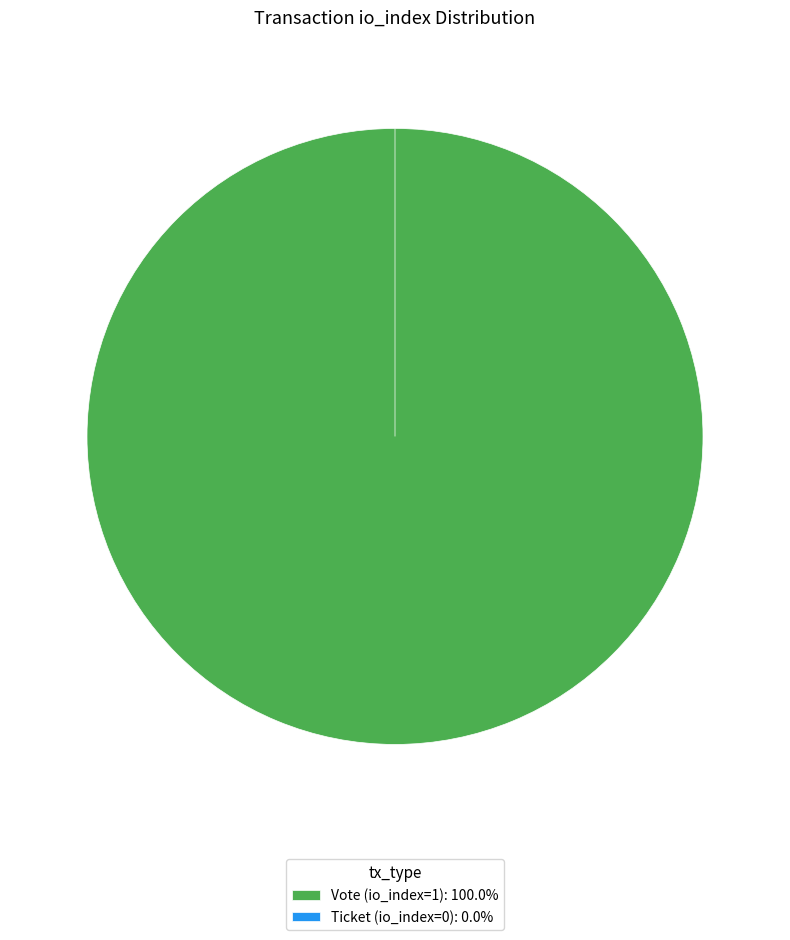

Count the number of slices in the pie.

2